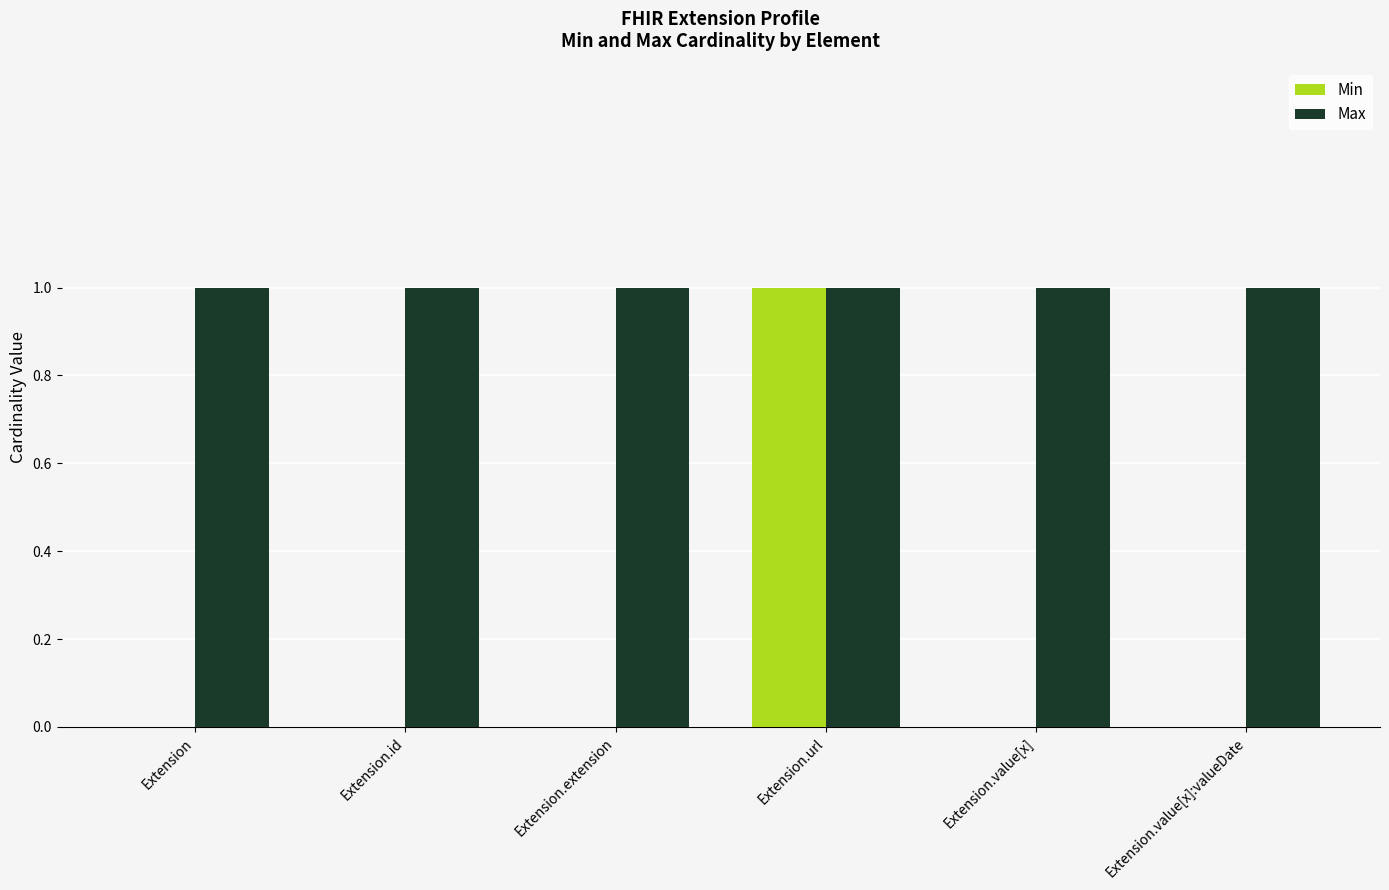

Count the number of categories in the chart.

6